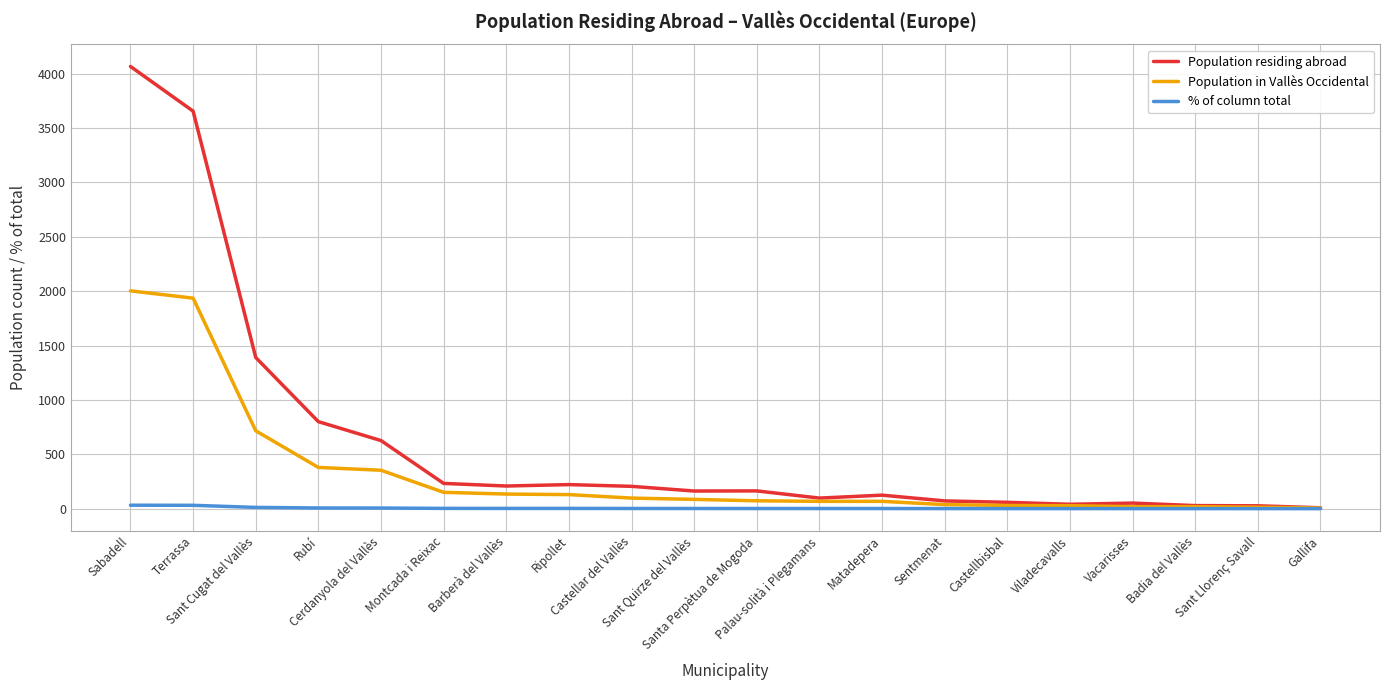

Which series has the largest range (max minus min)?

Population residing abroad